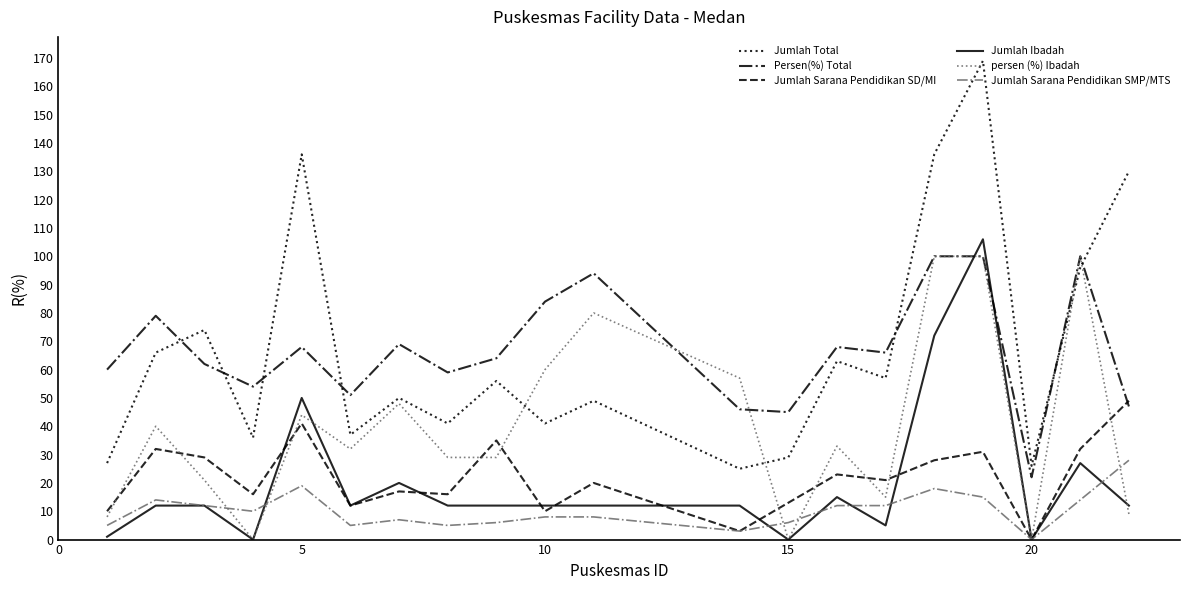

Which series ends up on top after the final intersection of Jumlah Sarana Pendidikan SMP/MTS and persen (%) Ibadah?

Jumlah Sarana Pendidikan SMP/MTS